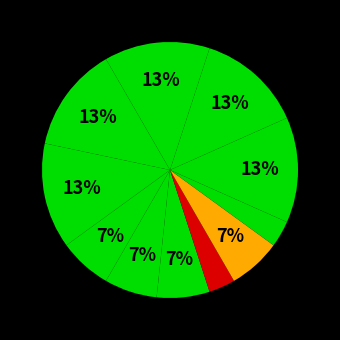

How many segments does this pie chart have?

11